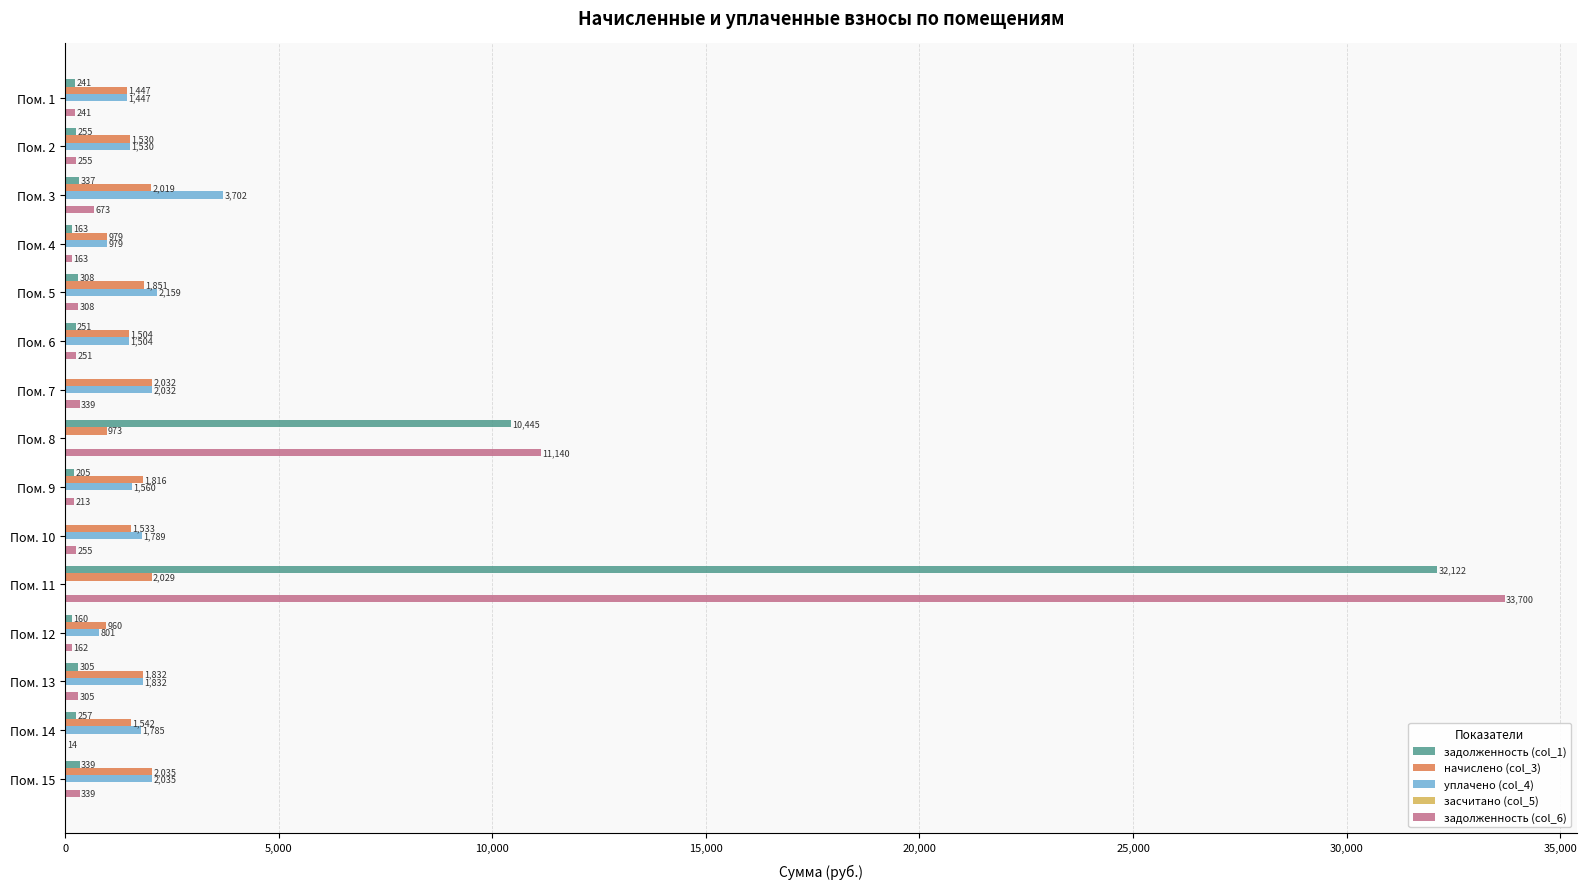

Which category has the highest value in the уплачено (col_4) series?

Пом. 3